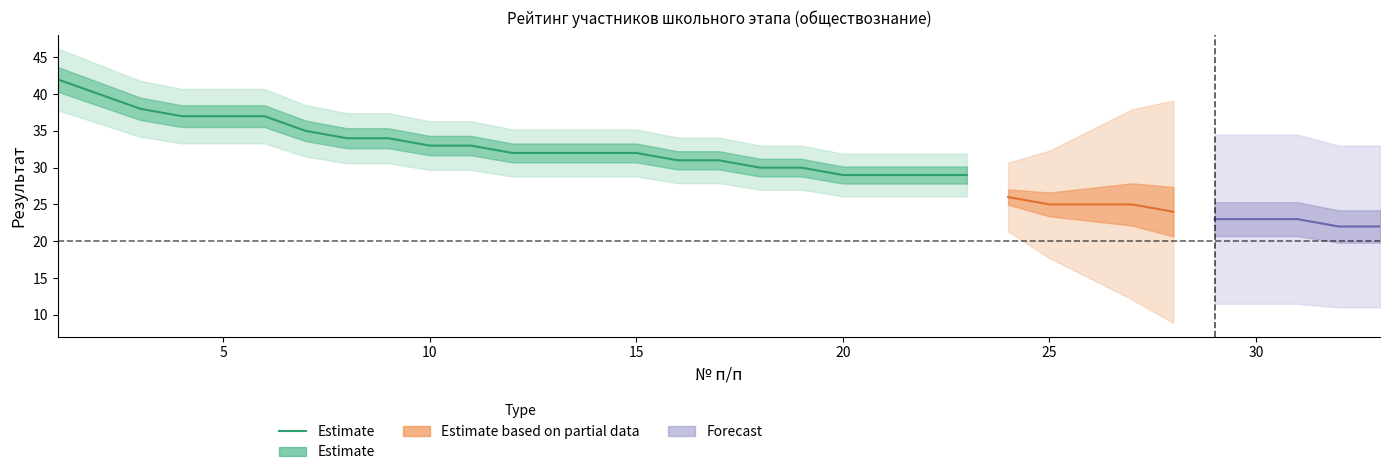

Is this an area chart (filled region under the line)?

No